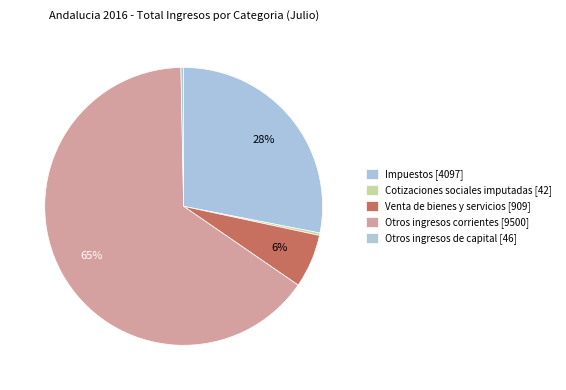

Count the number of slices in the pie.

5